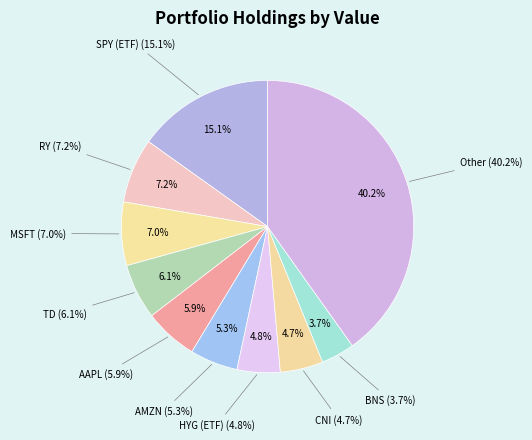

To the nearest percent, what is the average slice percentage?

10%